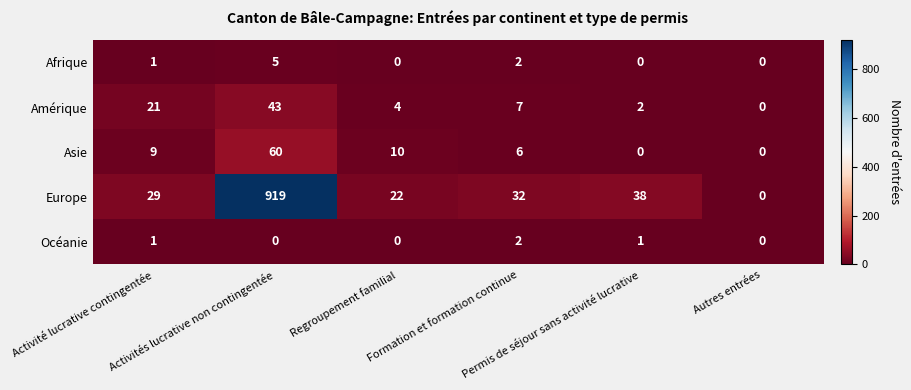

What is the average value of the Asie series?

14